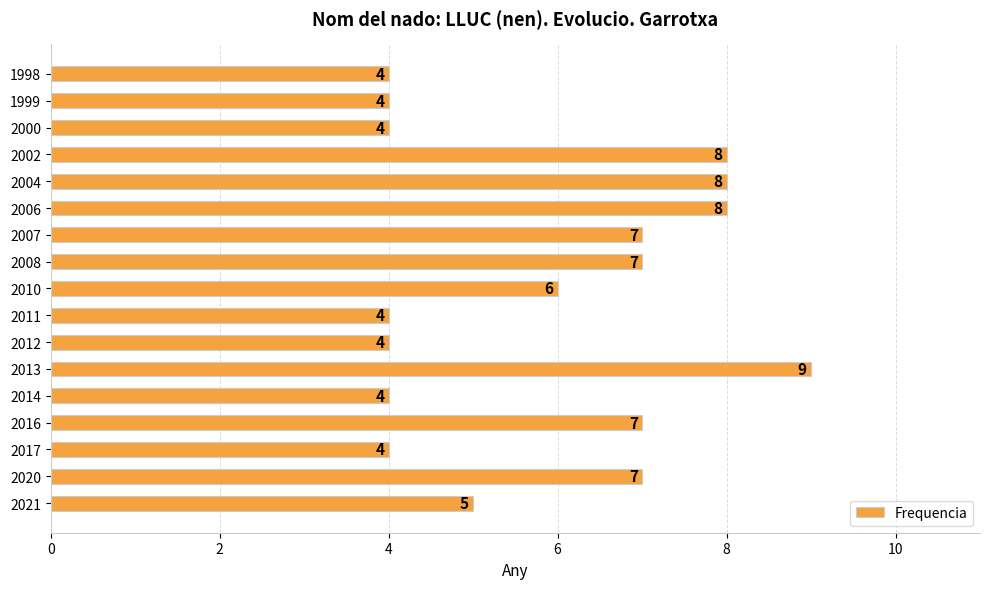

What is the minimum value shown in the chart?

4